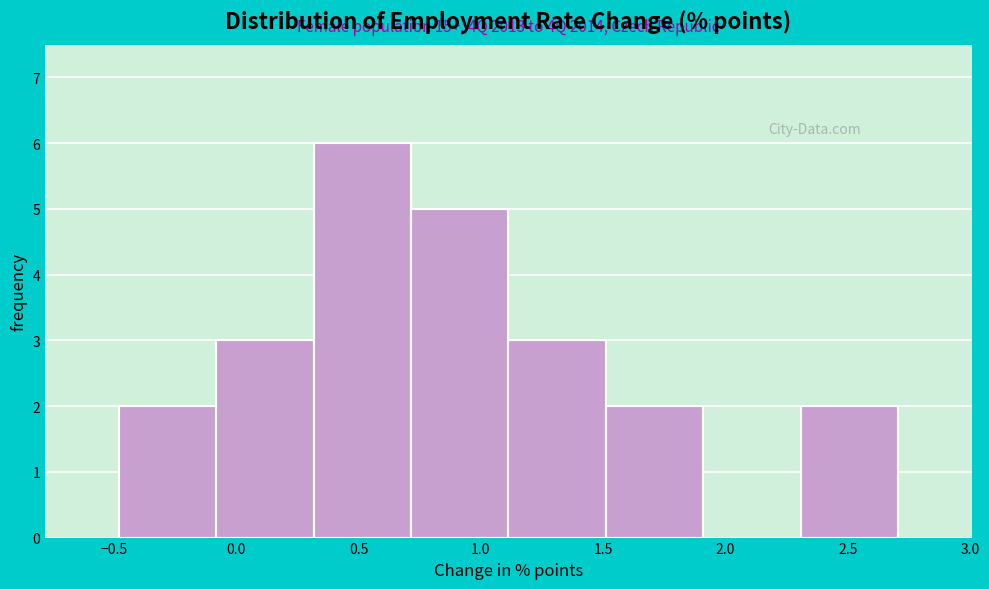

Over which range of the x-axis is the bar tallest?

0.3 to 0.7